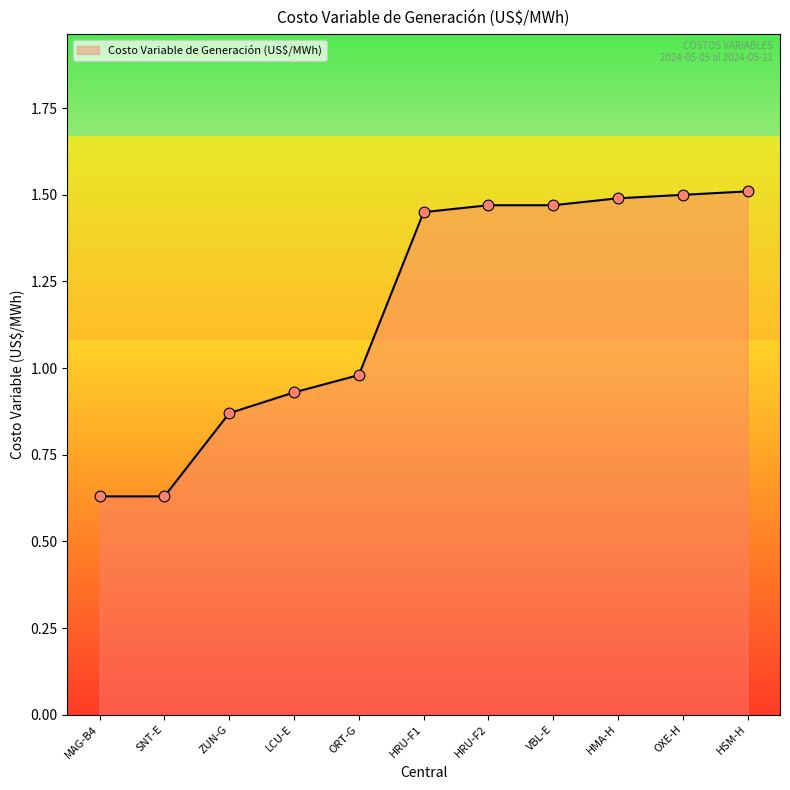

Which has a higher value, OXE-H or MAG-B4?

OXE-H